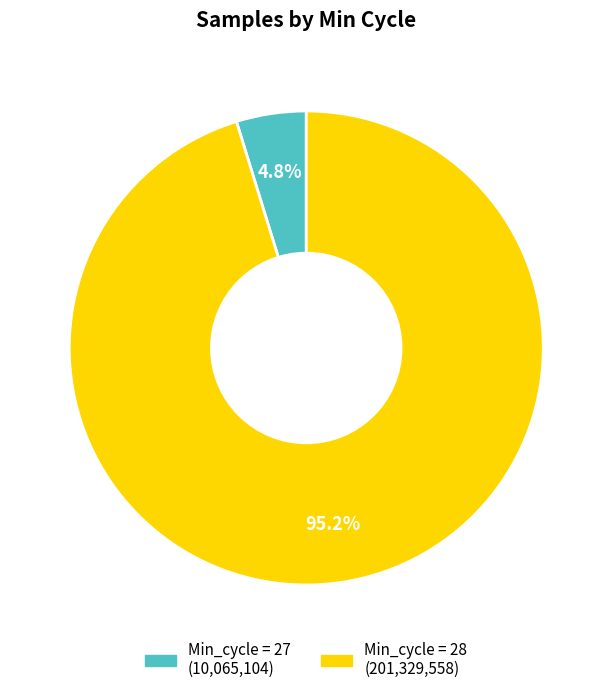

Is there any slice that represents more than half of the pie?

Yes